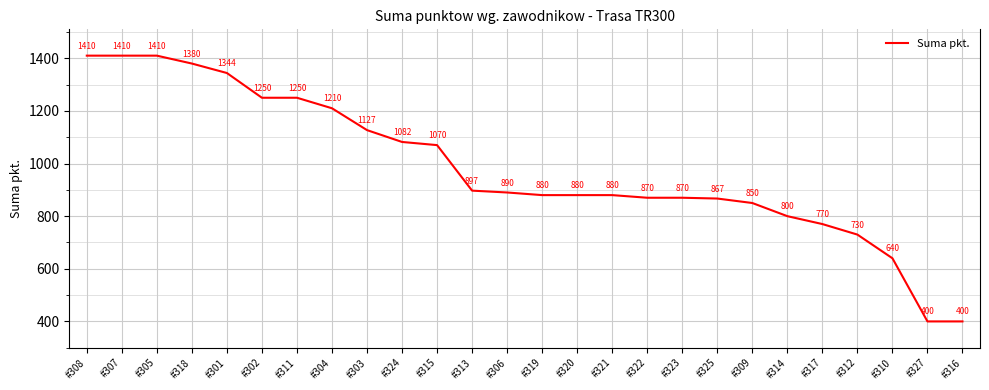

What is the maximum value shown in the chart?

1410